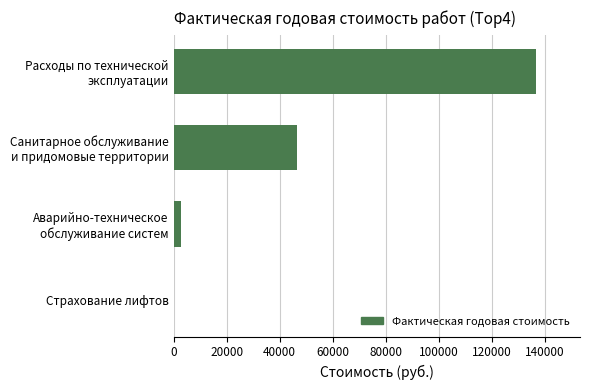

What is the maximum value shown in the chart?

136896.2